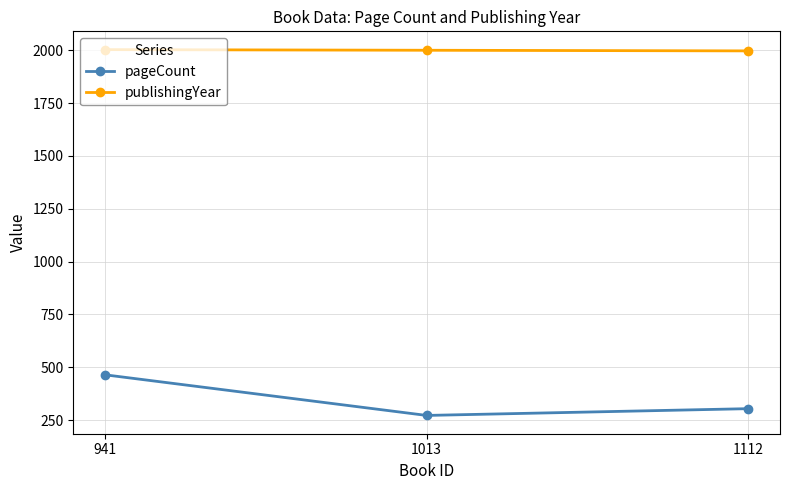

What is the total value across all series at 941?

2467